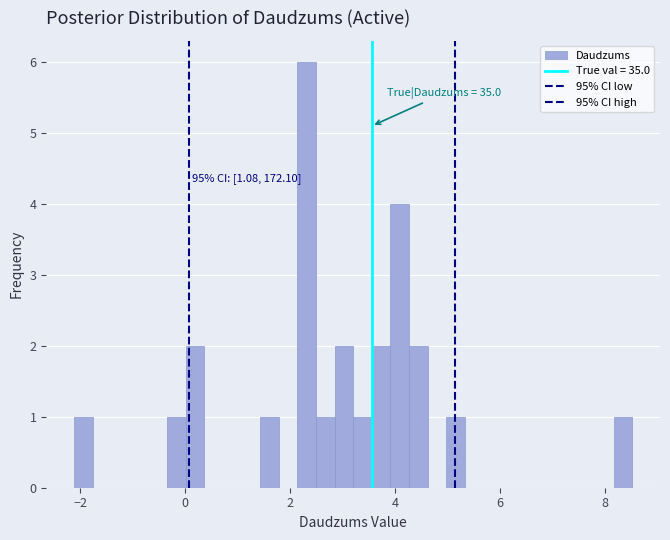

Read against the x-axis, roughly where is the centre of the tallest bar?

2.4